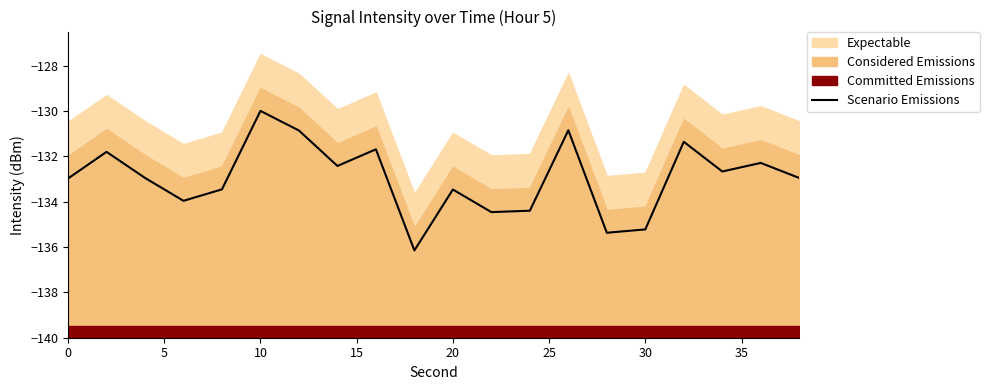

What is the minimum value for Scenario Emissions?

-136.1